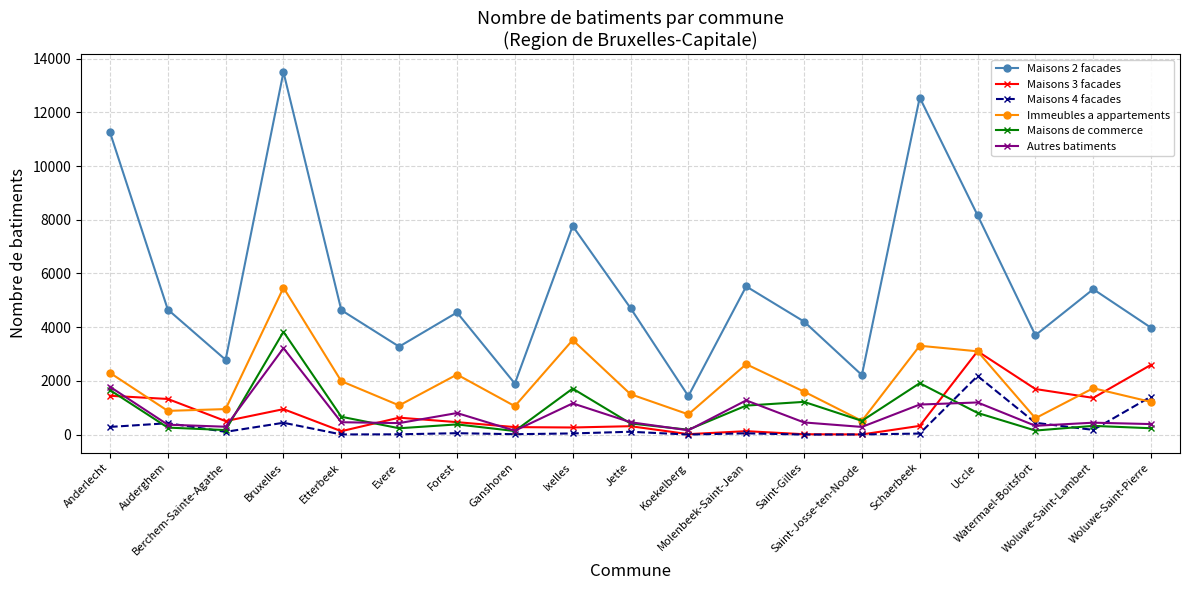

True or false: Maisons 4 facades has more than 0 interior local peaks.

True